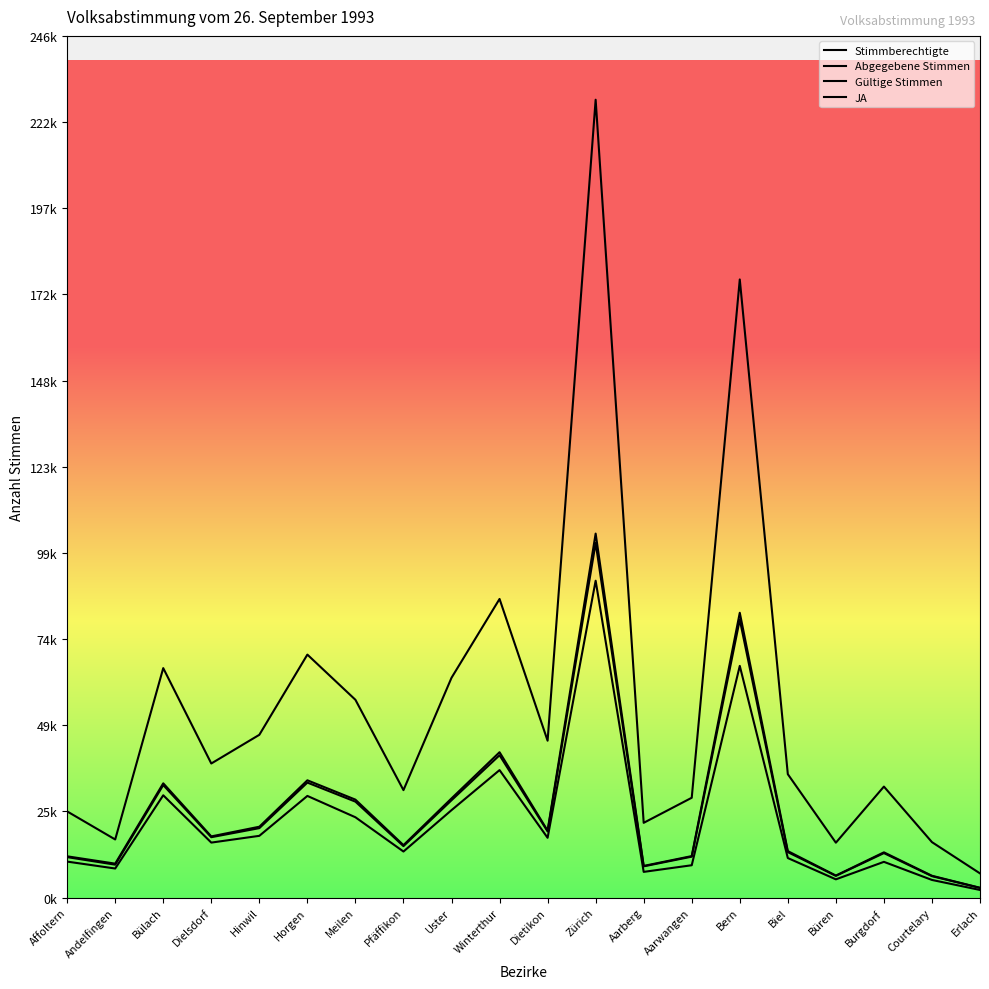

True or false: Gültige Stimmen and Abgegebene Stimmen cross at least once.

False